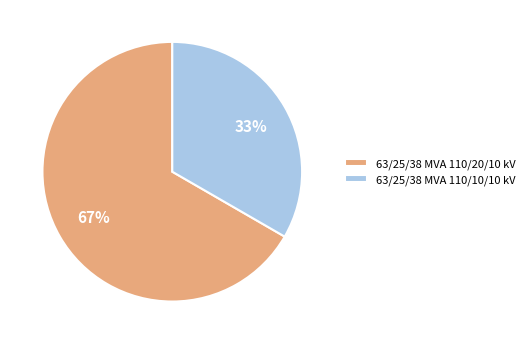

Combined, do 63/25/38 MVA 110/10/10 kV and 63/25/38 MVA 110/20/10 kV account for over 50%?

Yes